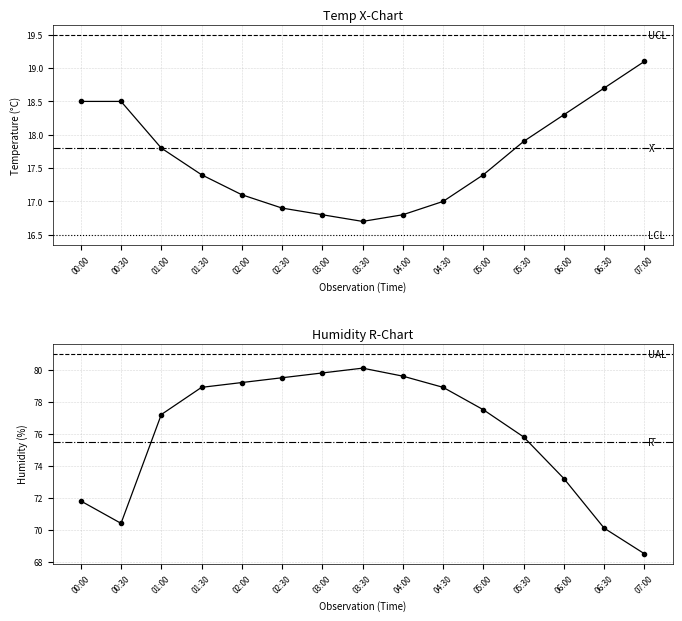

What is the maximum value for Temp?

19.1